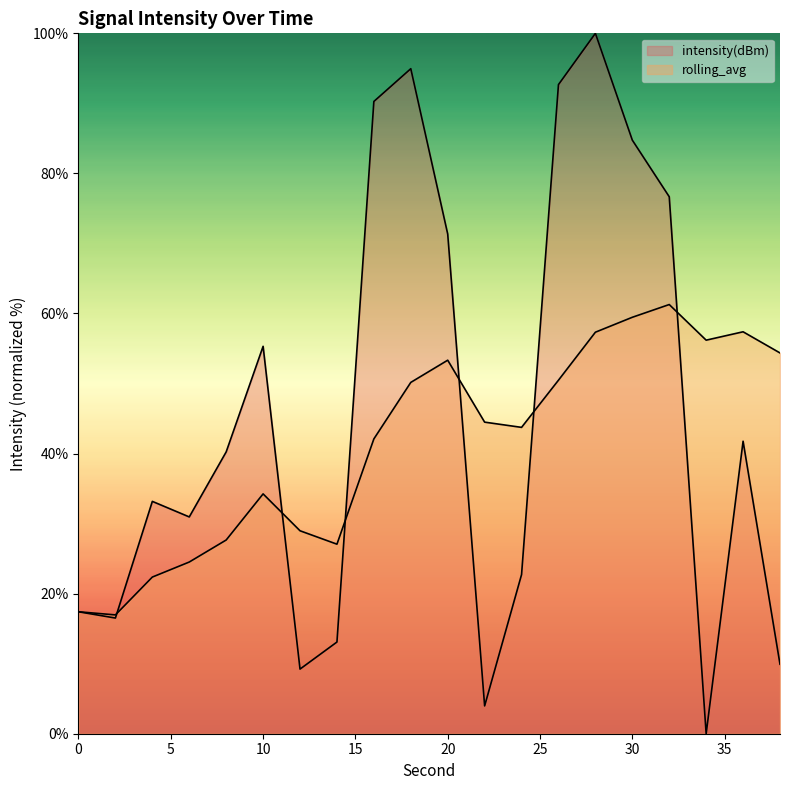

How many interior local peaks does the intensity(dBm) series have?

5